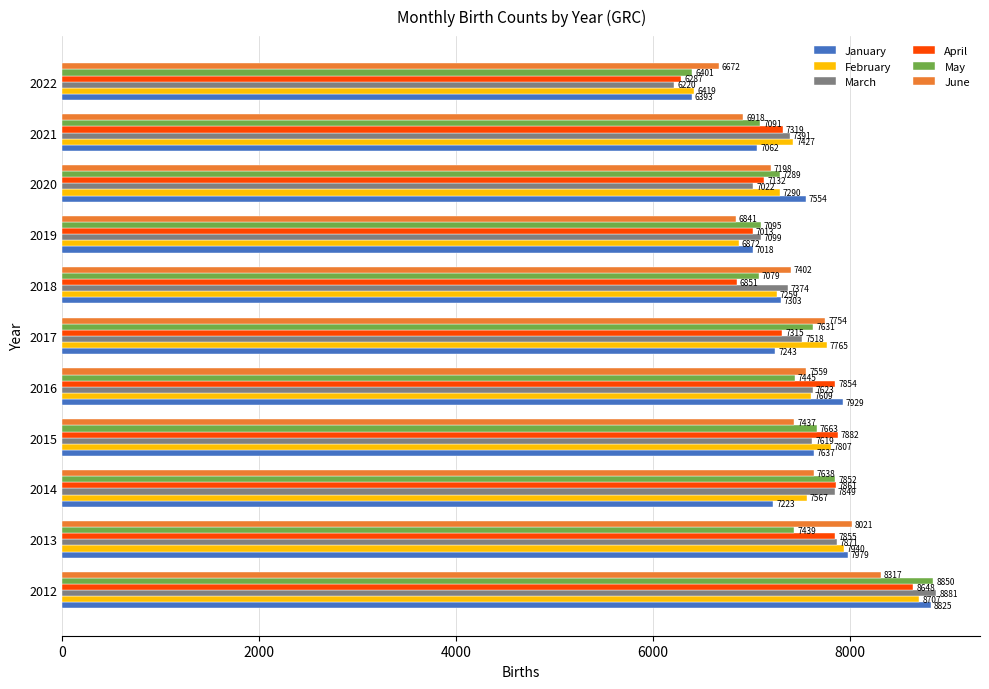

Which series has the widest spread of values?

March